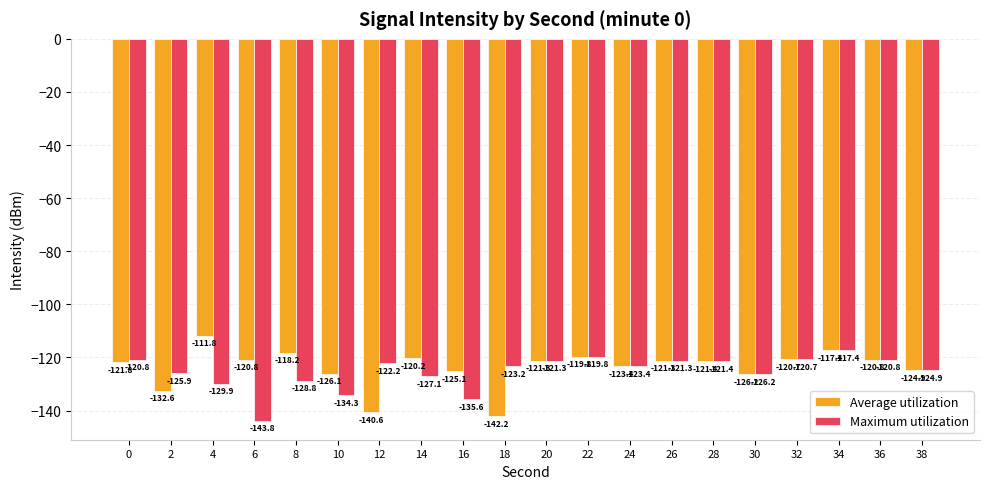

Rank the series by their maximum value, from lowest to highest.

Maximum utilization, Average utilization